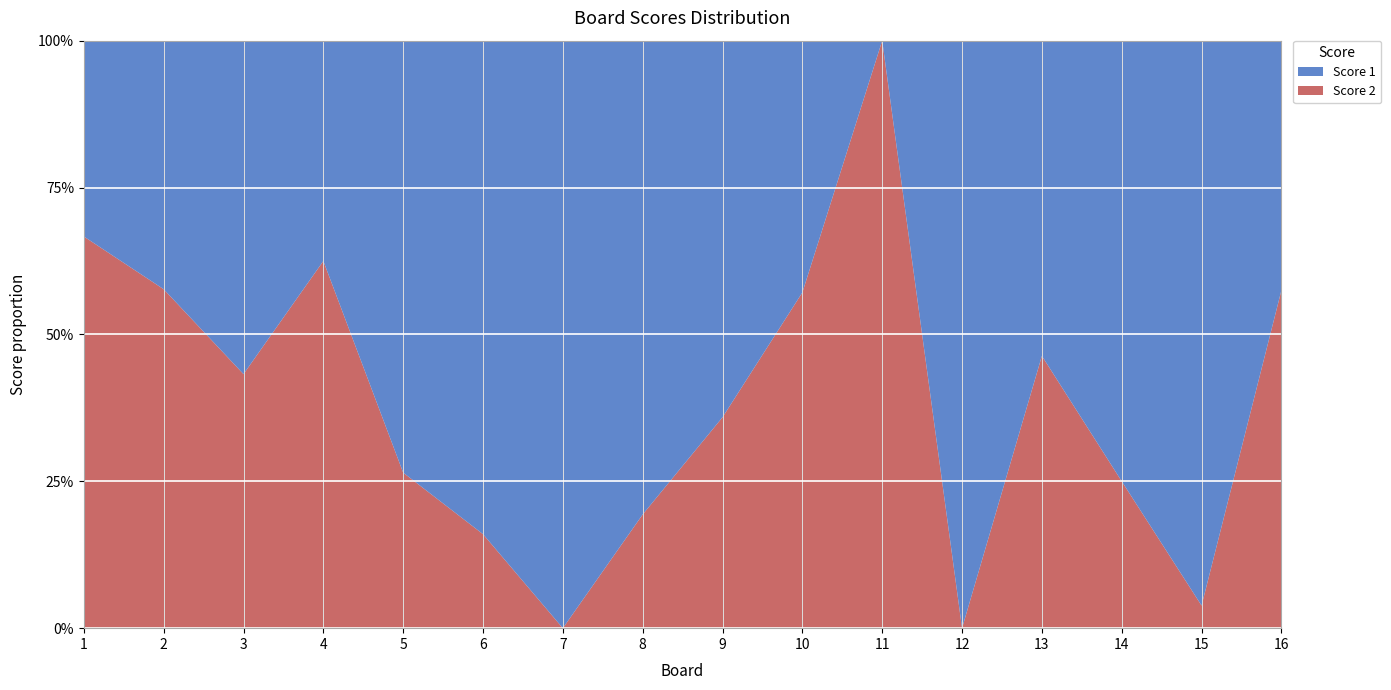

Reading left to right, extract all data points from this chart.

Score 1: 1=8	2=11	3=21	4=15	5=25	6=21	7=25	8=25	9=25	10=15	11=0	12=25	13=22	14=21	15=25	16=17
Score 2: 1=16	2=15	3=16	4=25	5=9	6=4	7=0	8=6	9=14	10=20	11=25	12=0	13=19	14=7	15=1	16=23